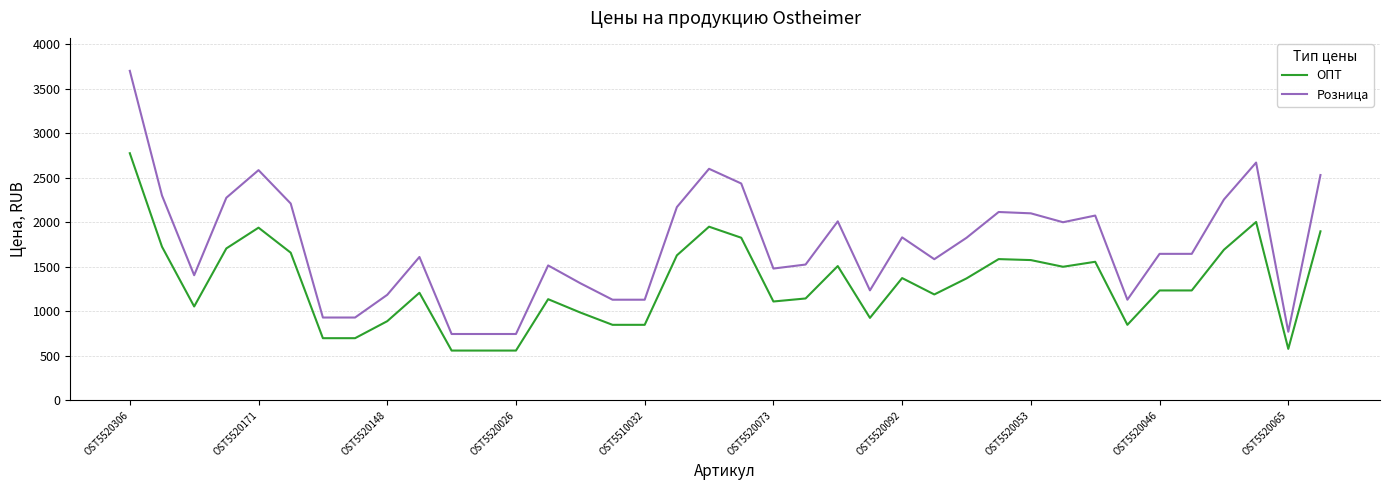

What is the sum of all Розница values?

66085